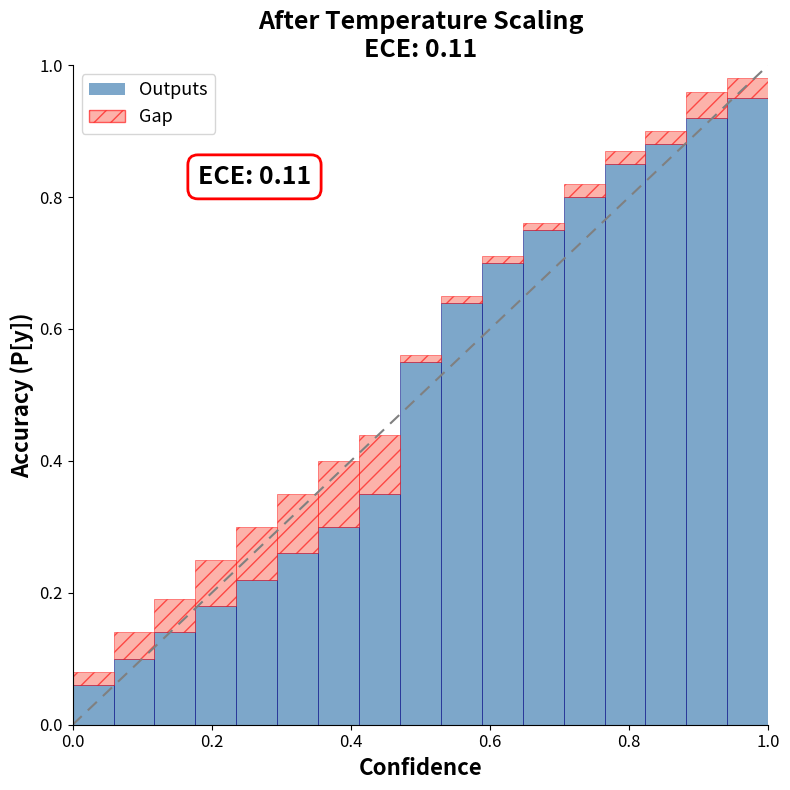

What are all the series names shown in the legend?

Outputs, Gap